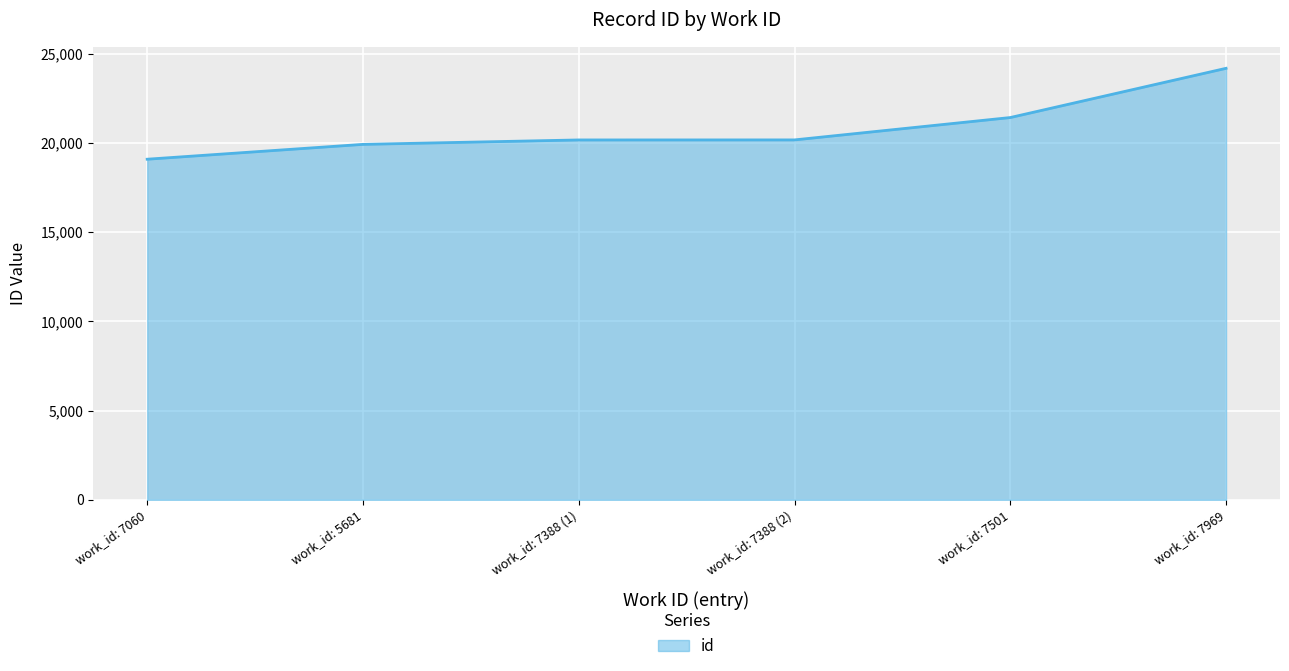

Does the chart have visible grid lines?

Yes